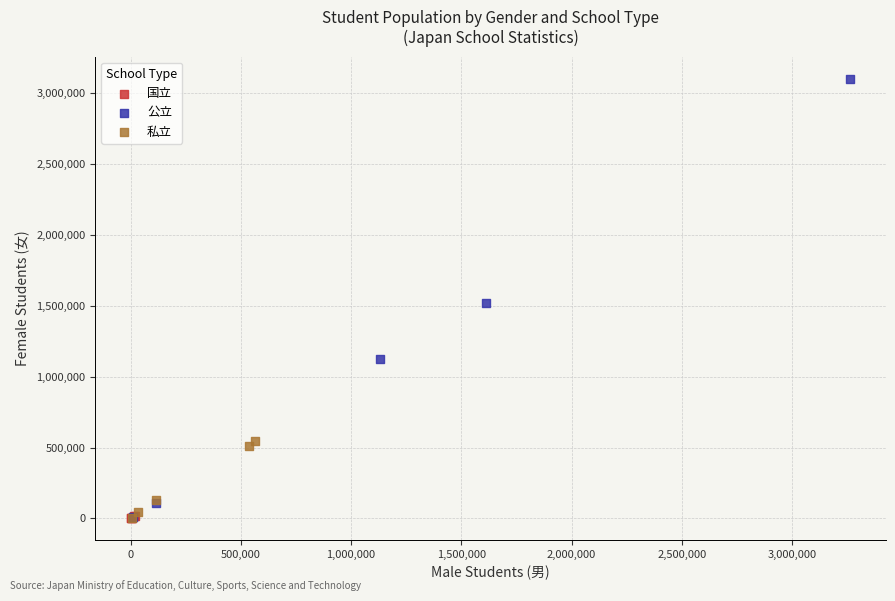

Which series has the widest spread of Y values?

公立